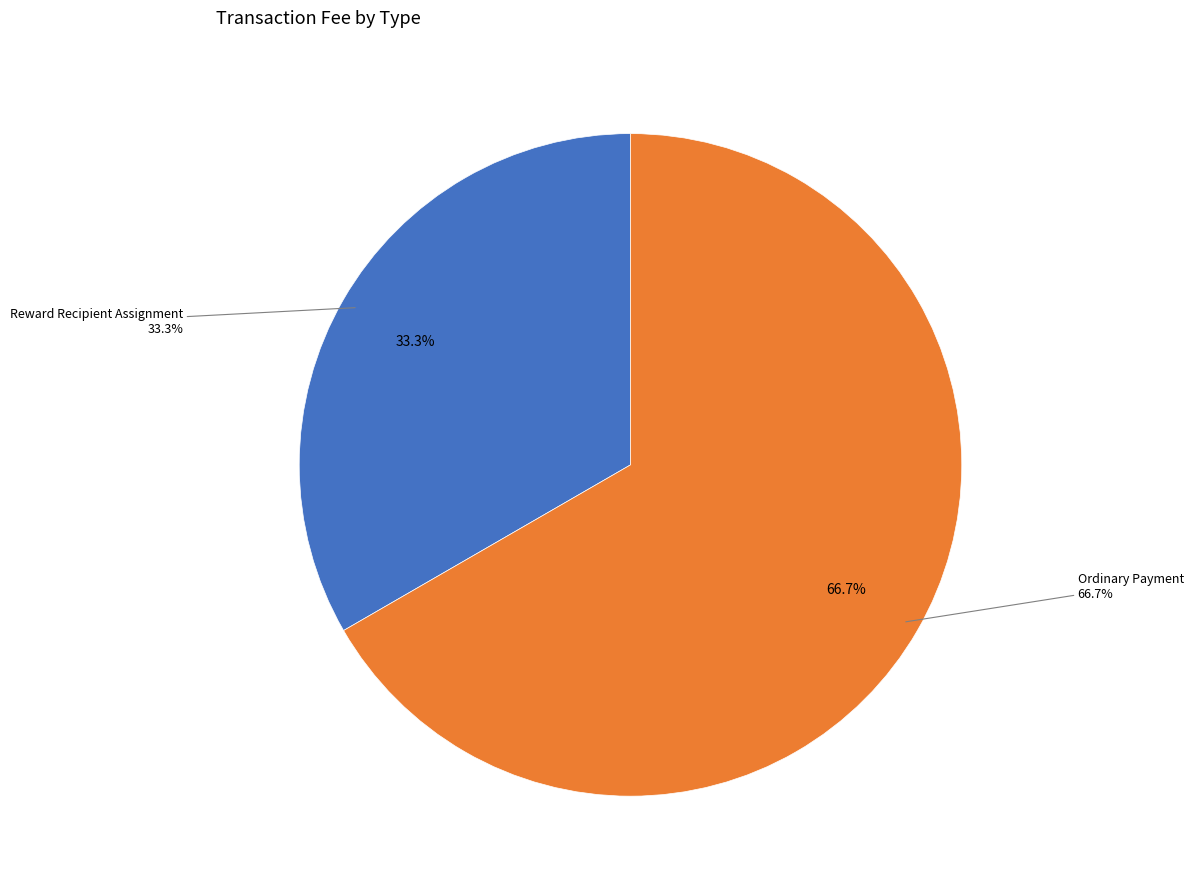

How many slices are in this pie chart?

2